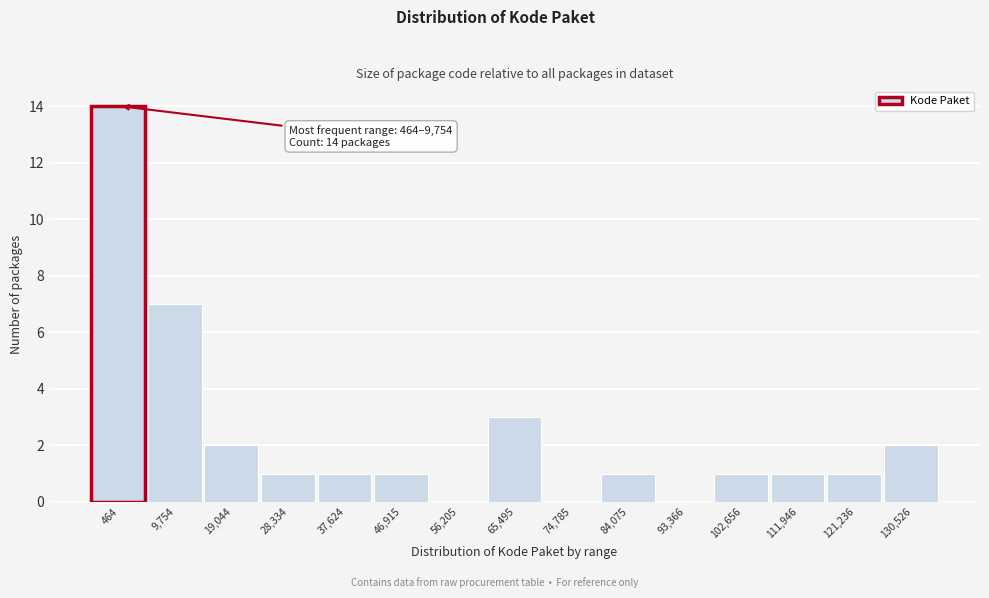

Reading left to right, what are all the values shown in this chart?

464=14	9,754=7	19,044=2	28,334=1	37,624=1	46,915=1	56,205=0	65,495=3	74,785=0	84,075=1	93,366=0	102,656=1	111,946=1	121,236=1	130,526=2